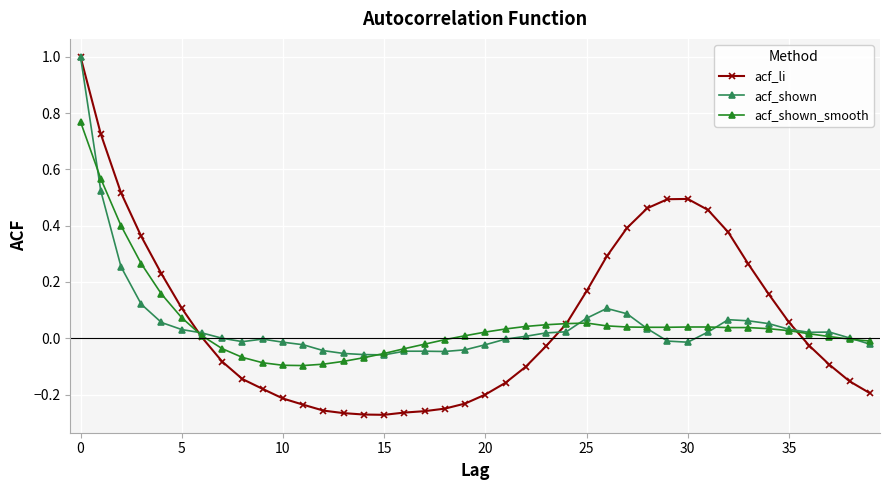

Which series has the widest spread of values?

acf_li